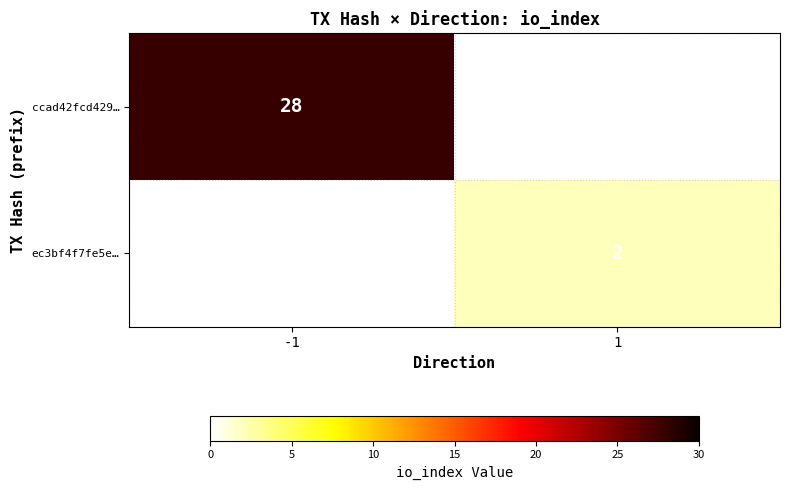

At how many categories does at least one series exceed 6?

1